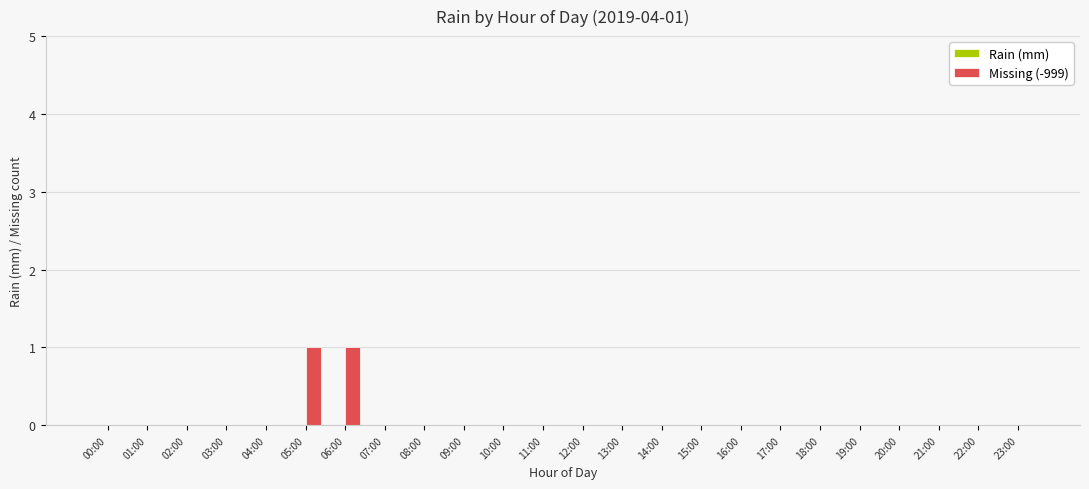

True or false: the data shows 0 at 19:00.

True